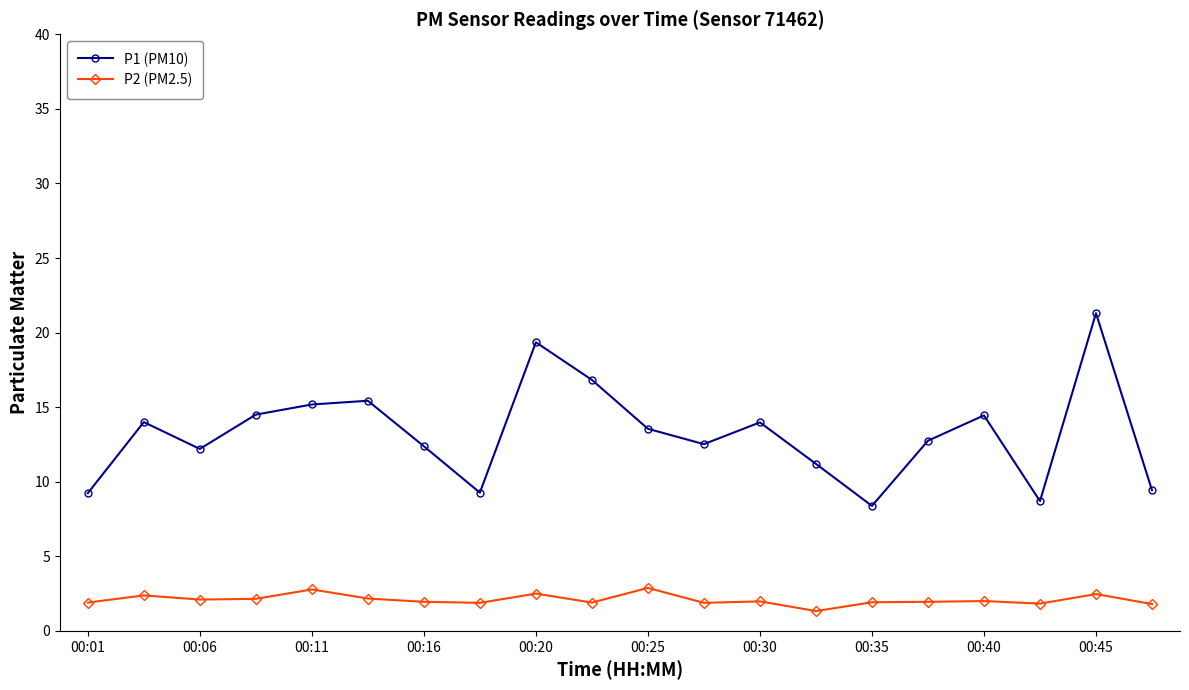

What is the minimum value shown in the chart?

1.3